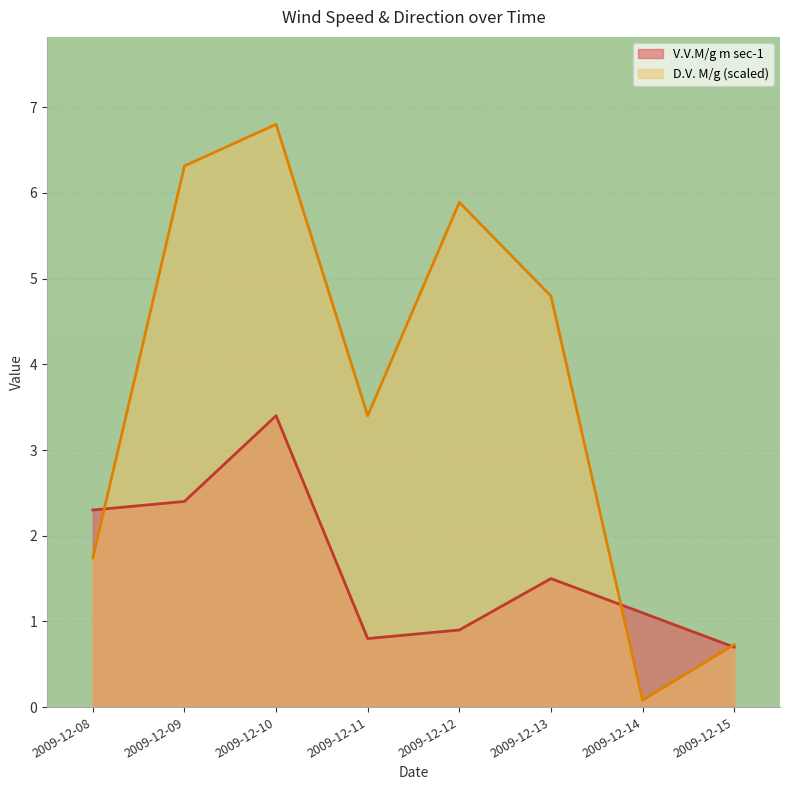

True or false: V.V.M/g m sec-1 and D.V. M/g intersect in this chart.

True